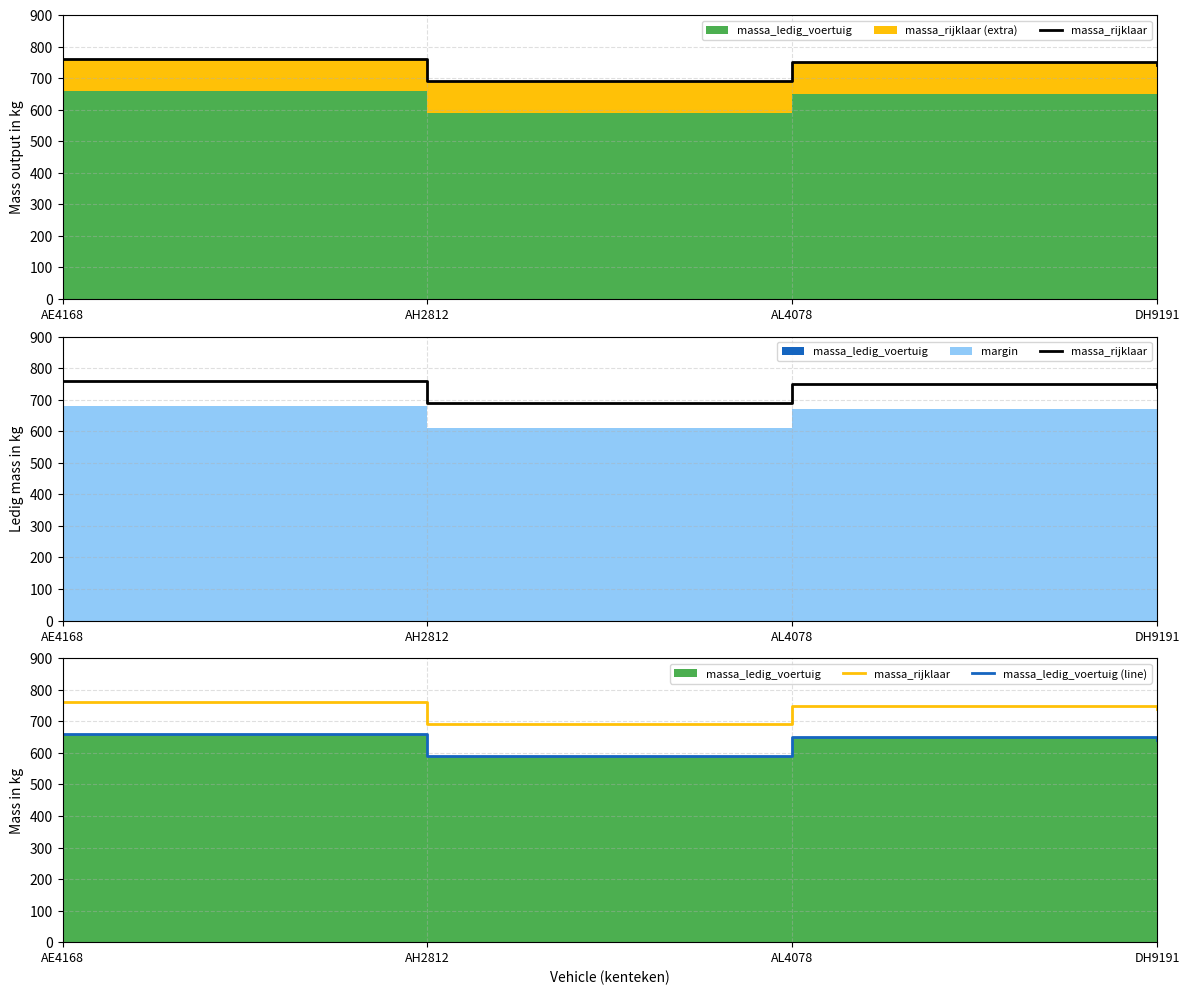

In massa_rijklaar, how many points are higher than both neighbors (excluding endpoints)?

1